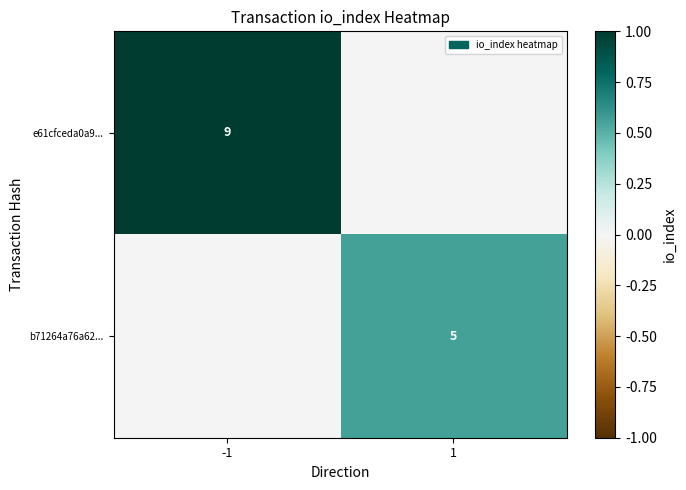

Is it true that e61cfceda0a9... equals 9 at -1?

True